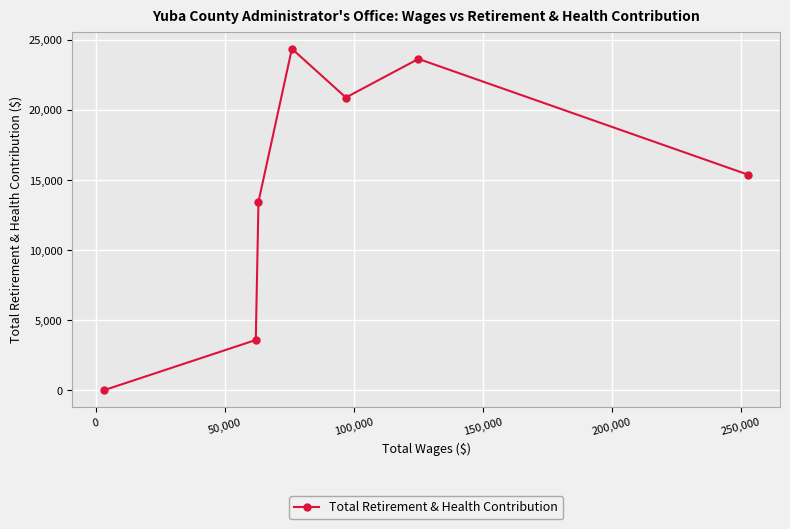

Reading left to right, what are all the values shown in this chart?

0	3577	13450	24377	20894	23651	15389